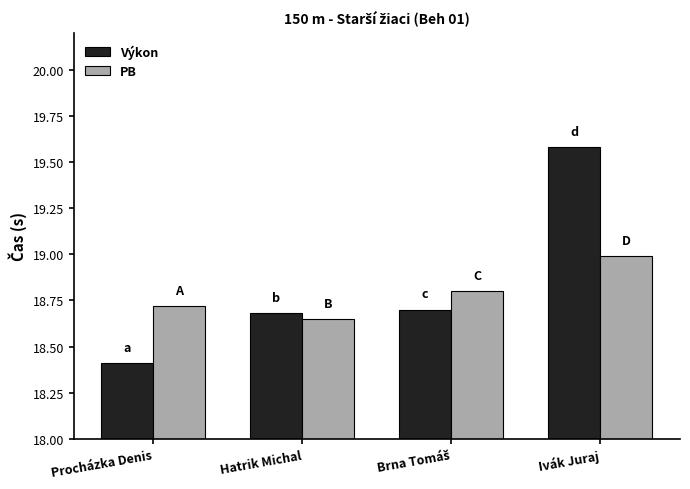

Does the chart contain any negative values?

No